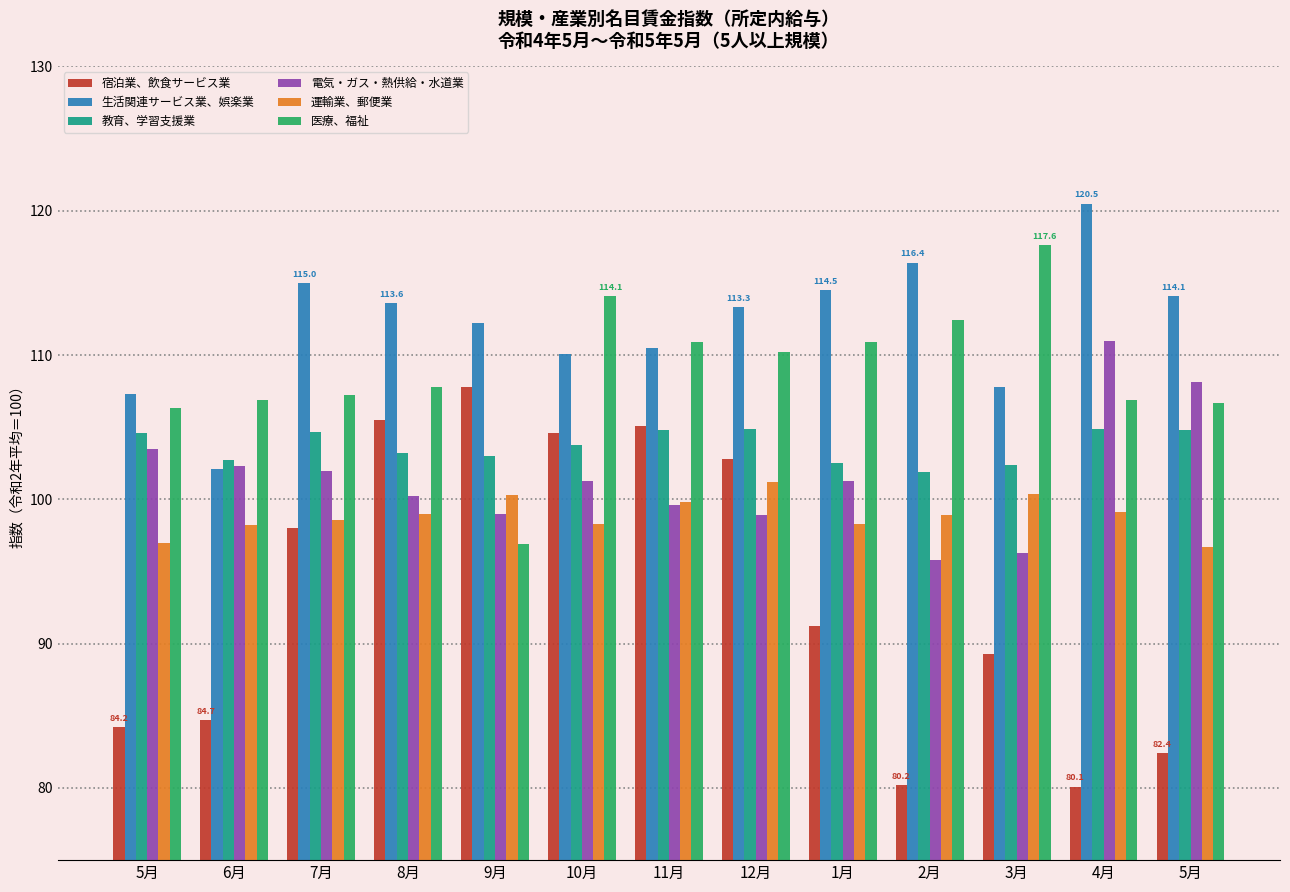

Between 12月 and 3月, which series saw the biggest shift?

宿泊業、飲食サービス業